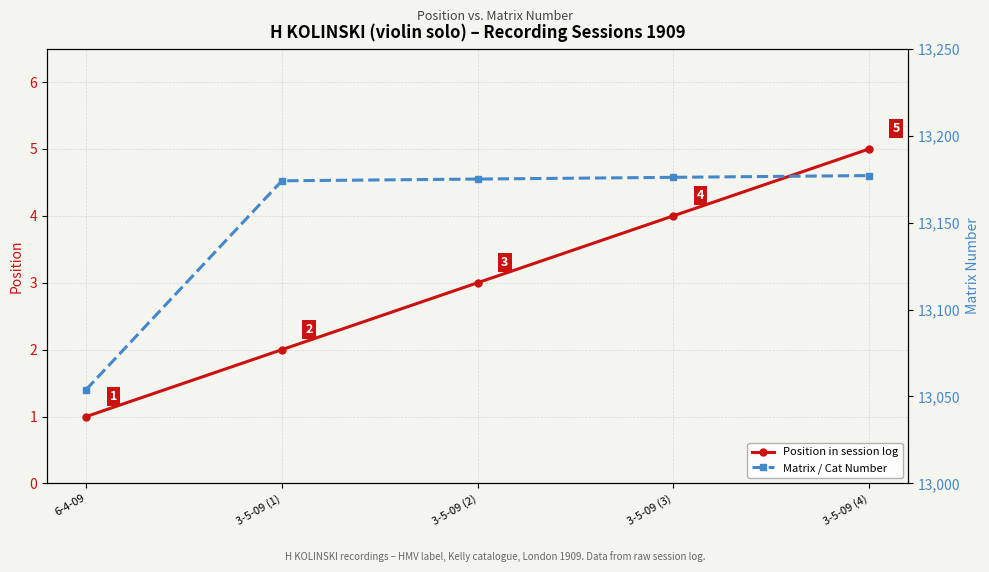

What value does the Matrix / Cat Number series have at 3-5-09 (4), to the nearest 5?

13175